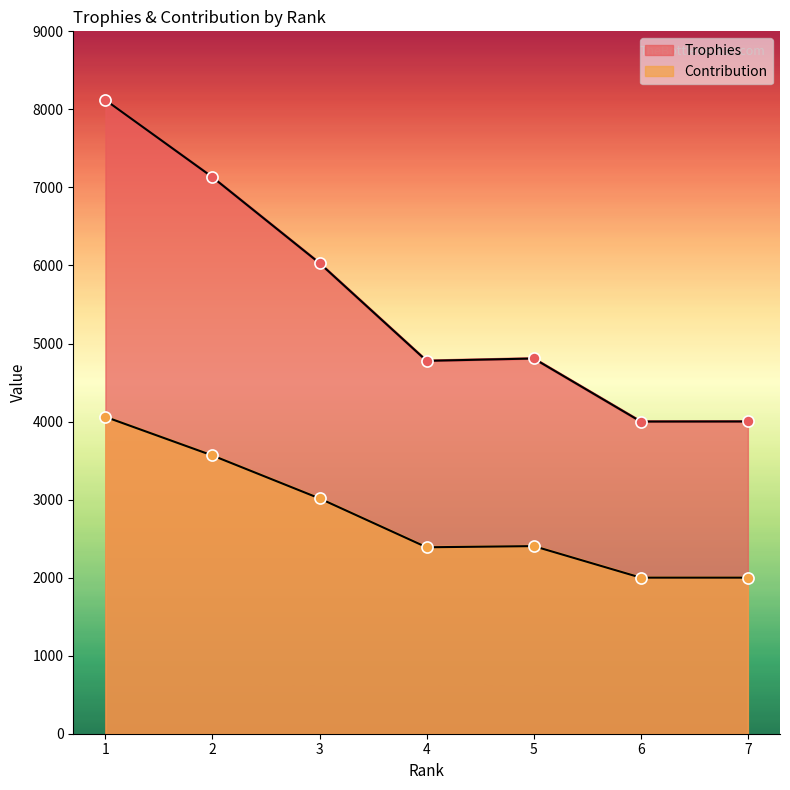

The value of Contribution at 4 is 1351. True or false?

False